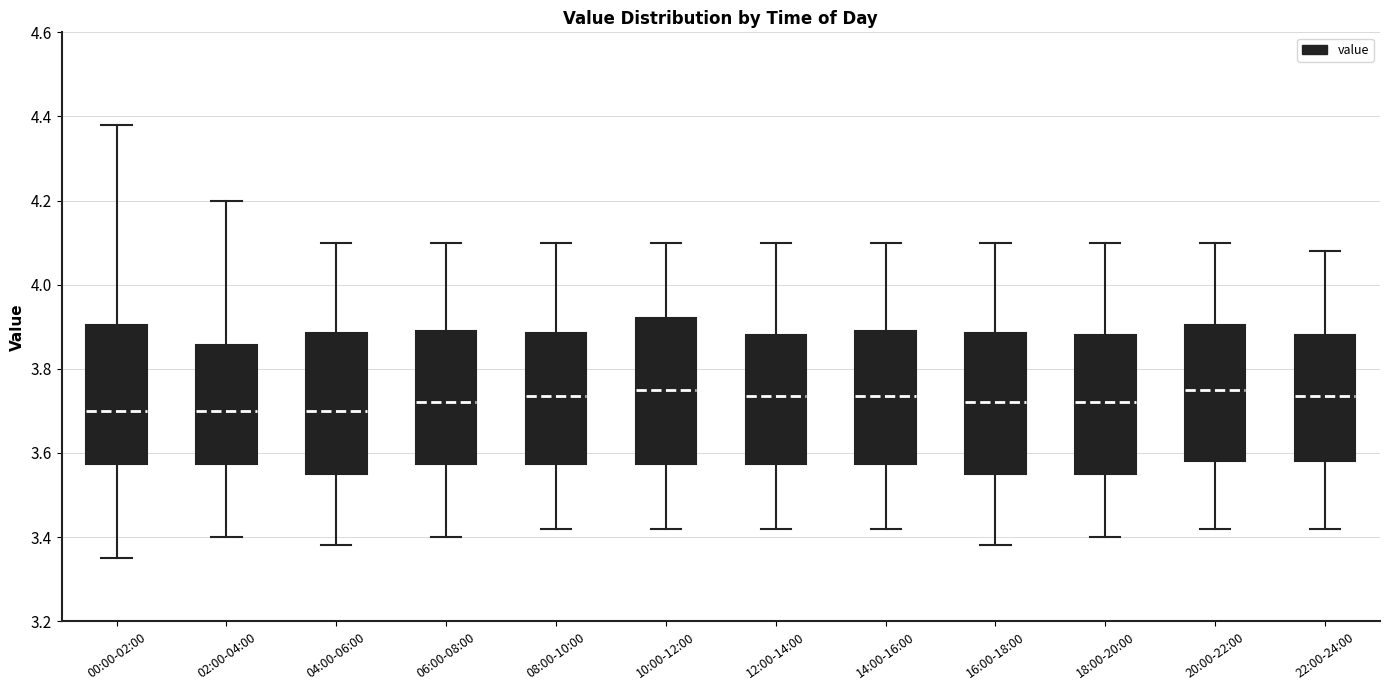

Reading left to right, read every box against the y-axis: the position of its median line, the range the box covers, and the ends of its whiskers. The values are not printed on the chart, so give them approximately, as read against the axis.

00:00-02:00: median 3.70, box 3.58 to 3.90, whiskers 3.36 to 4.38
02:00-04:00: median 3.70, box 3.58 to 3.86, whiskers 3.40 to 4.20
04:00-06:00: median 3.70, box 3.56 to 3.88, whiskers 3.38 to 4.10
06:00-08:00: median 3.72, box 3.58 to 3.90, whiskers 3.40 to 4.10
08:00-10:00: median 3.74, box 3.58 to 3.88, whiskers 3.42 to 4.10
10:00-12:00: median 3.76, box 3.58 to 3.92, whiskers 3.42 to 4.10
12:00-14:00: median 3.74, box 3.58 to 3.88, whiskers 3.42 to 4.10
14:00-16:00: median 3.74, box 3.58 to 3.90, whiskers 3.42 to 4.10
16:00-18:00: median 3.72, box 3.56 to 3.88, whiskers 3.38 to 4.10
18:00-20:00: median 3.72, box 3.56 to 3.88, whiskers 3.40 to 4.10
20:00-22:00: median 3.76, box 3.58 to 3.90, whiskers 3.42 to 4.10
22:00-24:00: median 3.74, box 3.58 to 3.88, whiskers 3.42 to 4.08